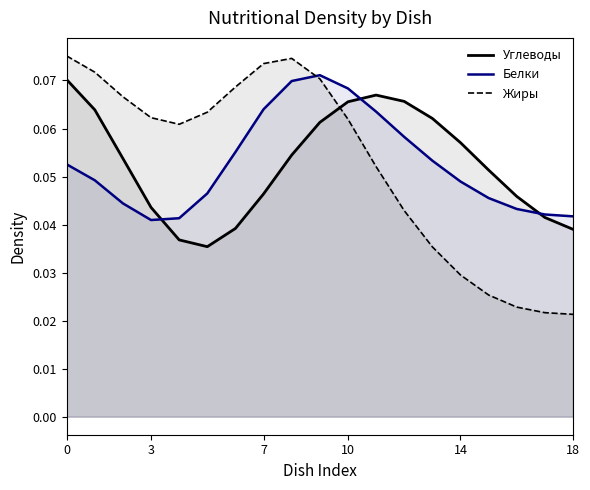

True or false: Углеводы has more than 0 points higher than both neighbors.

True